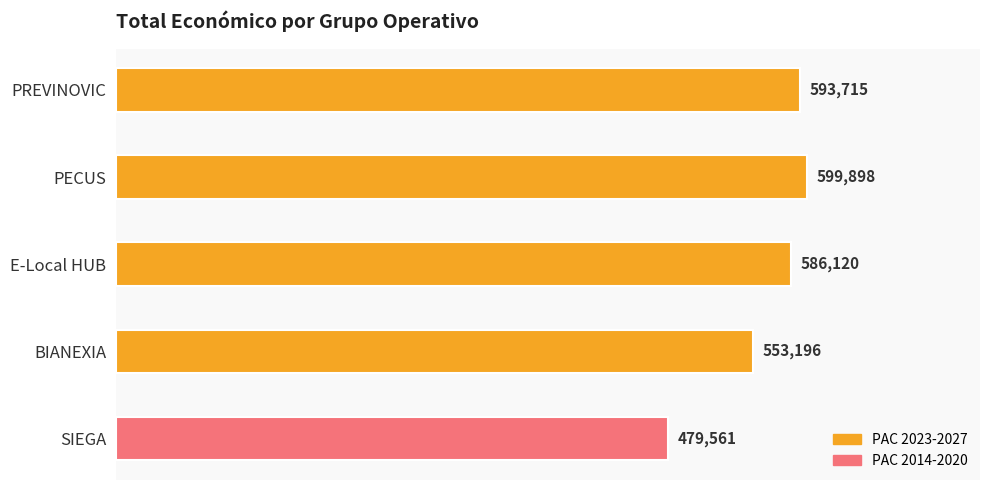

True or false: the data shows 479561 at SIEGA.

True